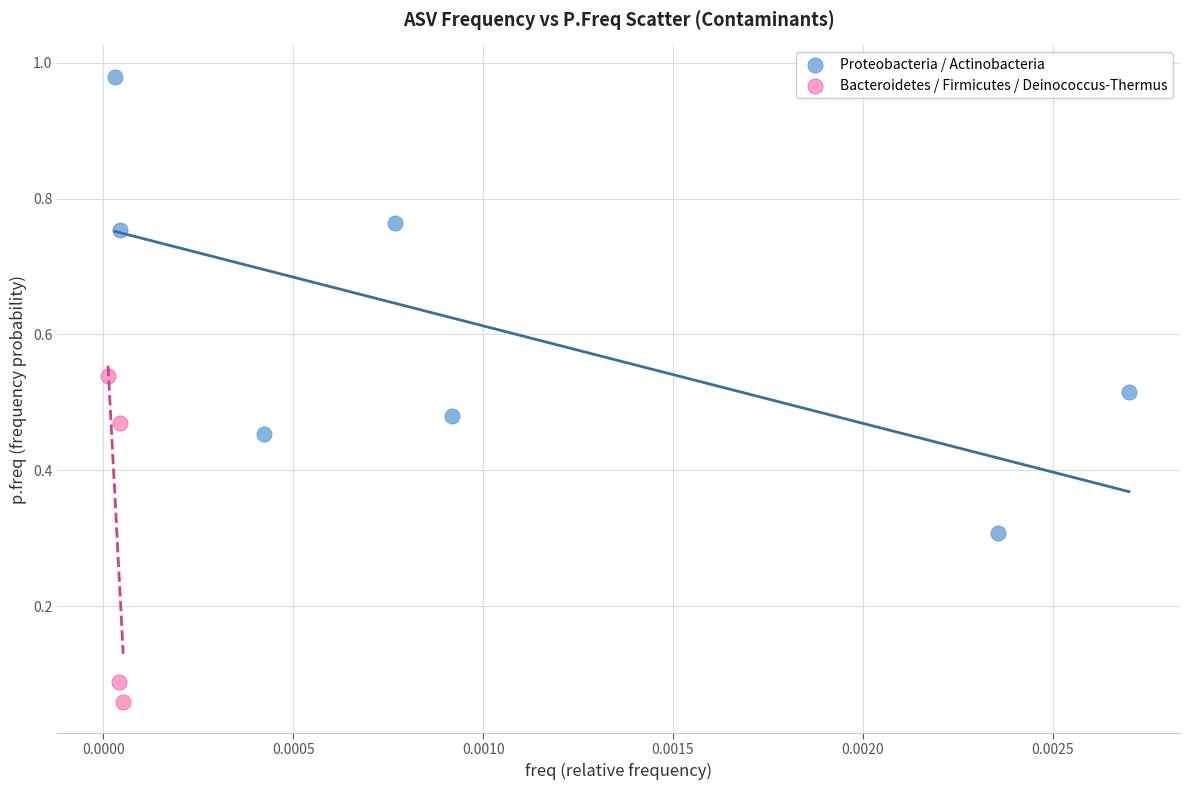

Which series has the largest Y range (max minus min)?

Proteobacteria / Actinobacteria